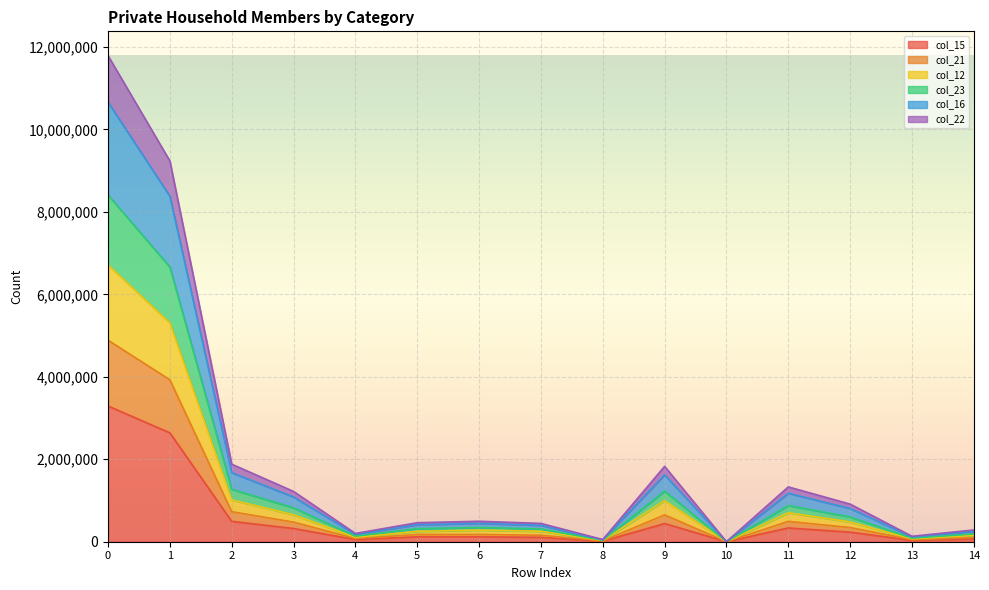

What is the total value across all series at 1?

9234022